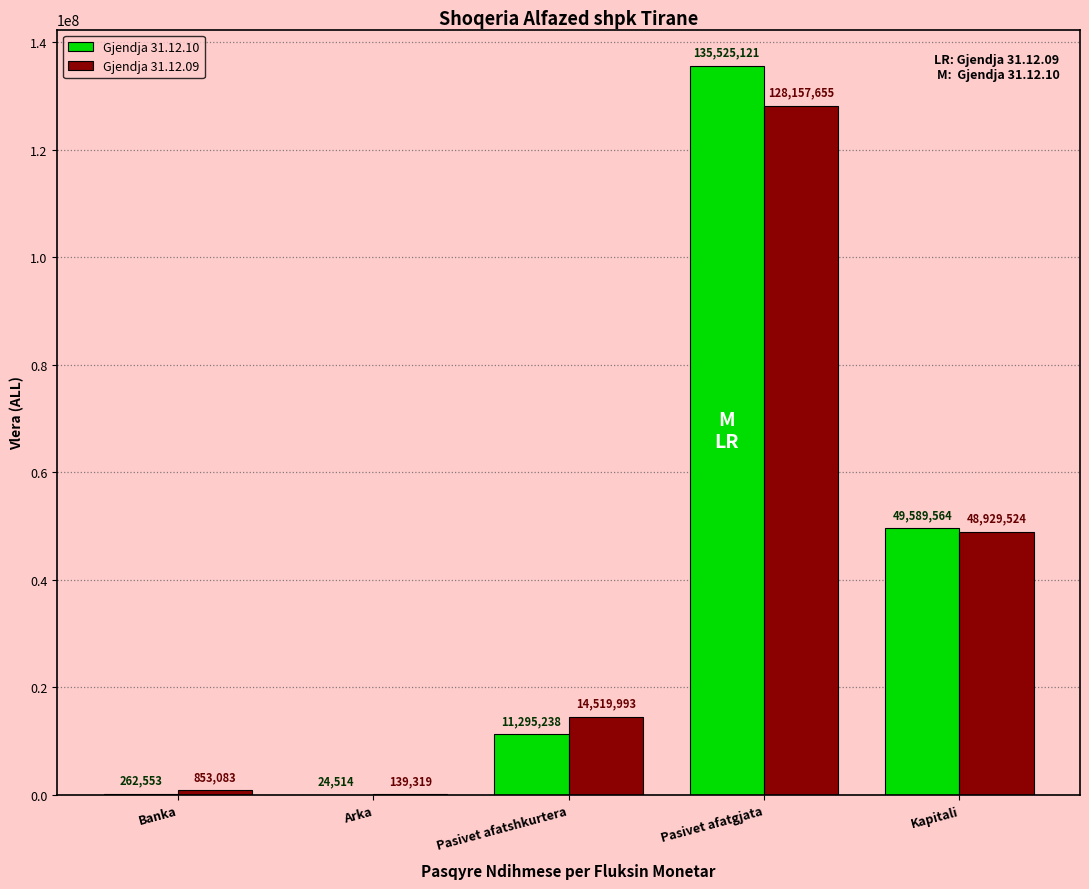

Which series changed the most between Pasivet afatshkurtera and Pasivet afatgjata?

Gjendja 31.12.10